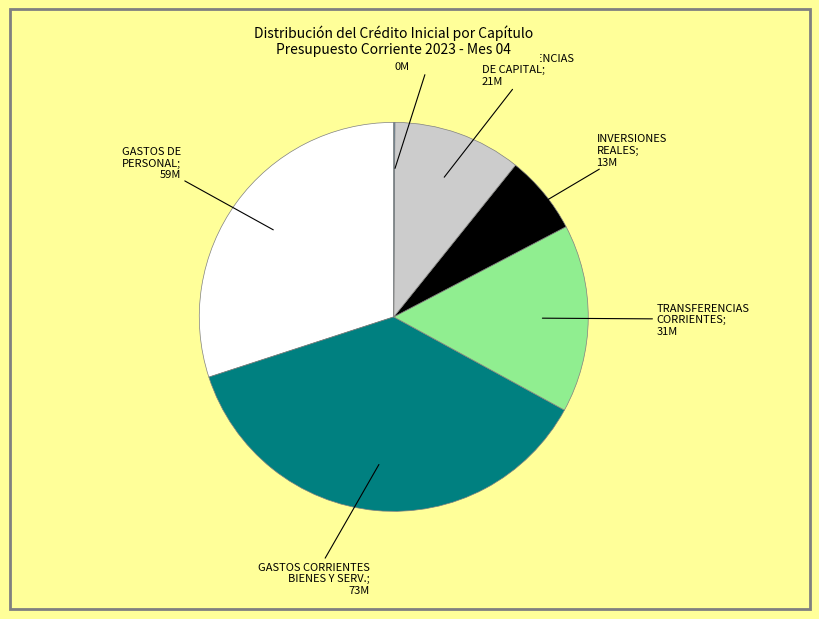

Is there any slice that represents more than half of the pie?

No